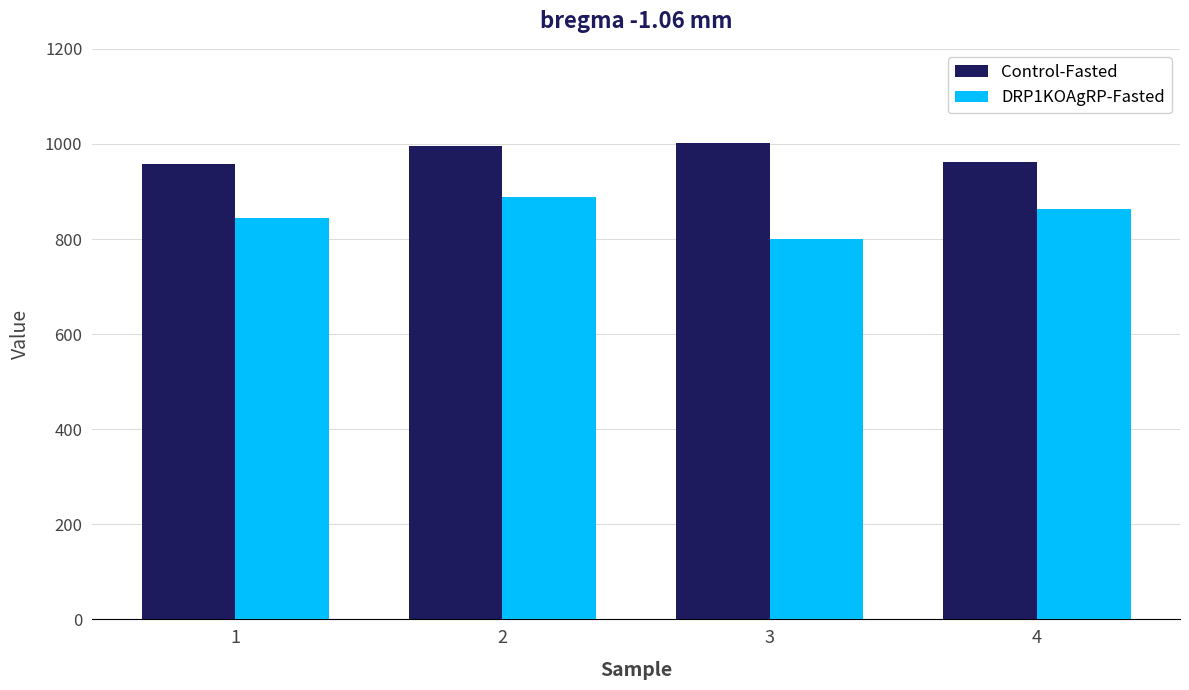

Rank the series by their maximum value, from highest to lowest.

Control-Fasted, DRP1KOAgRP-Fasted